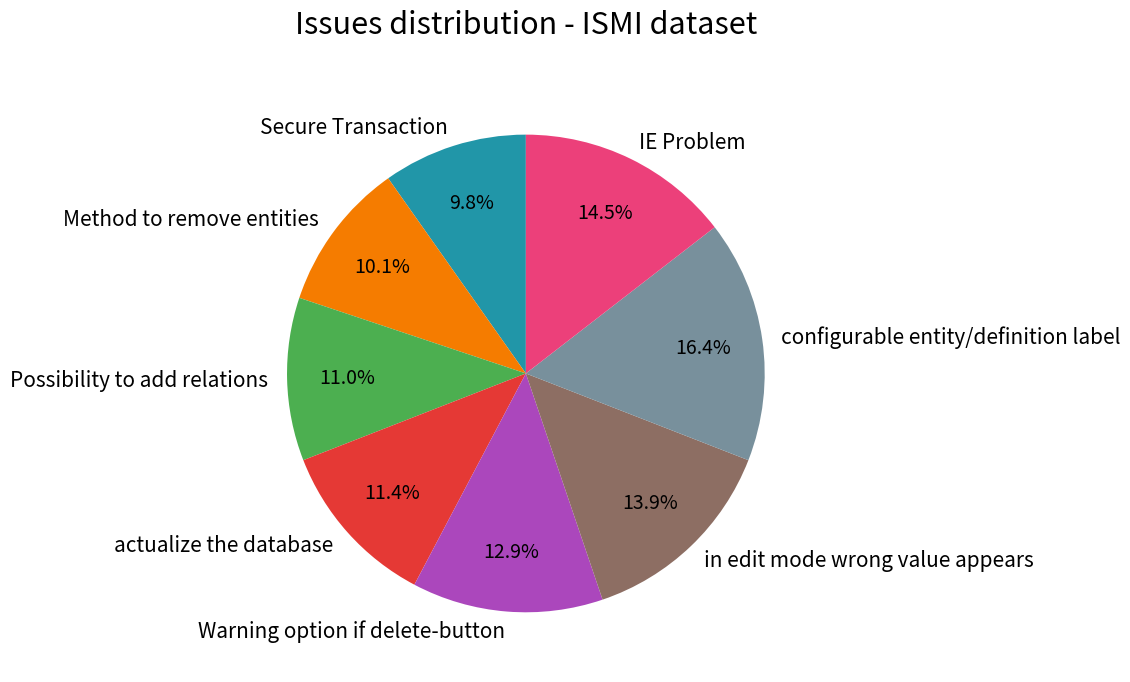

Is there a majority slice in this chart?

No